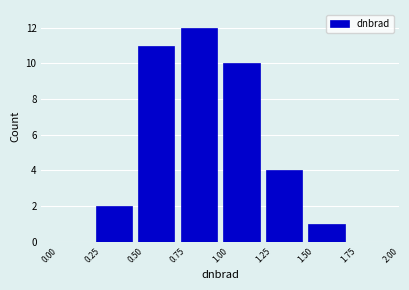

Reading left to right, transcribe this chart: for each bar, give the range it covers on the x-axis and its height. The values are not printed on the chart, so give them approximately, as read against the axis.

0.00 to 0.25: 0
0.25 to 0.50: 2
0.50 to 0.75: 11
0.75 to 1.00: 12
1.00 to 1.25: 10
1.25 to 1.50: 4
1.50 to 1.75: 1
1.75 to 2.00: 0